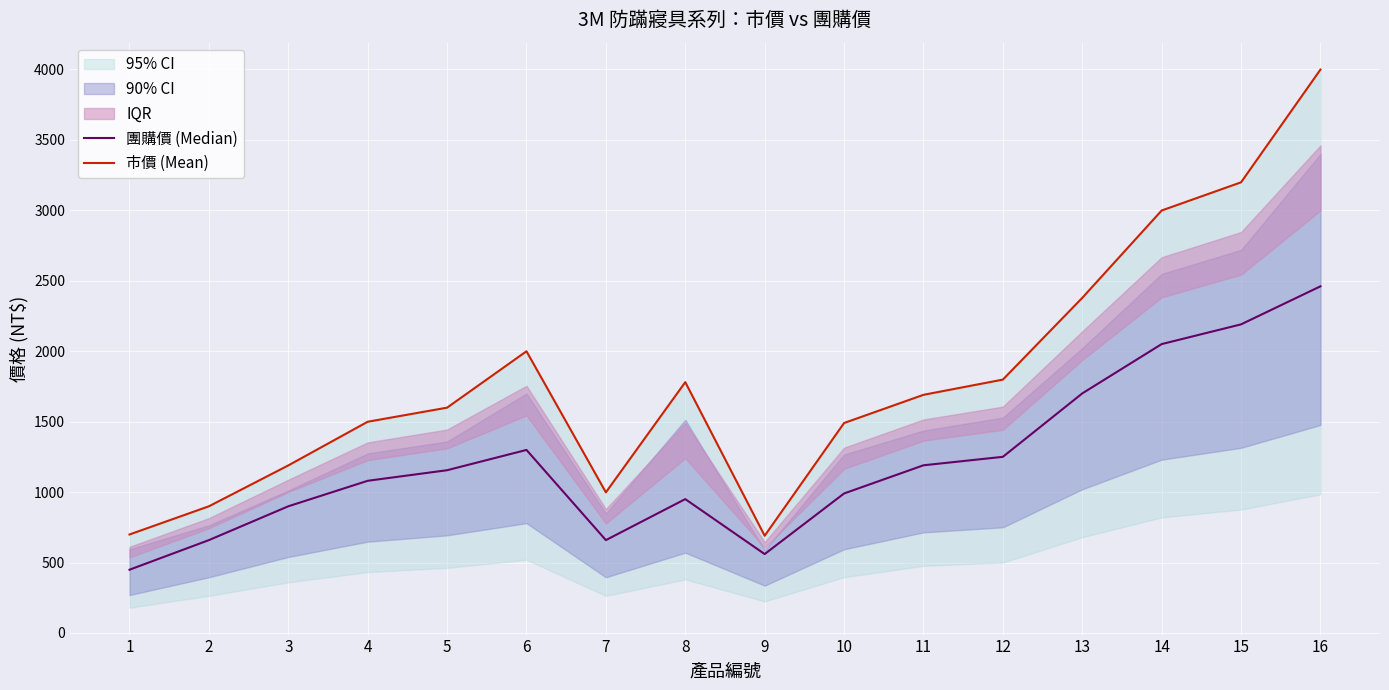

Rank the series at 4 from highest to lowest value.

市價 (Mean), 團購價 (Median)